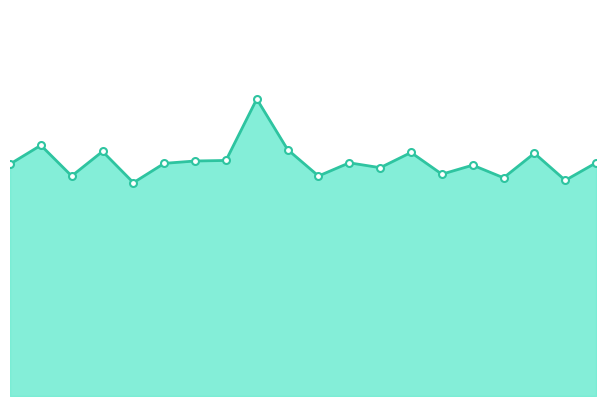

Reading right to left, extract all data points from this chart.

19=12.9	18=11.9	17=13.4	16=12.1	15=12.8	14=12.3	13=13.5	12=12.6	11=12.9	10=12.2	9=13.6	8=16.4	7=13.0	6=13.0	5=12.9	4=11.8	3=13.5	2=12.2	1=13.9	0=12.8